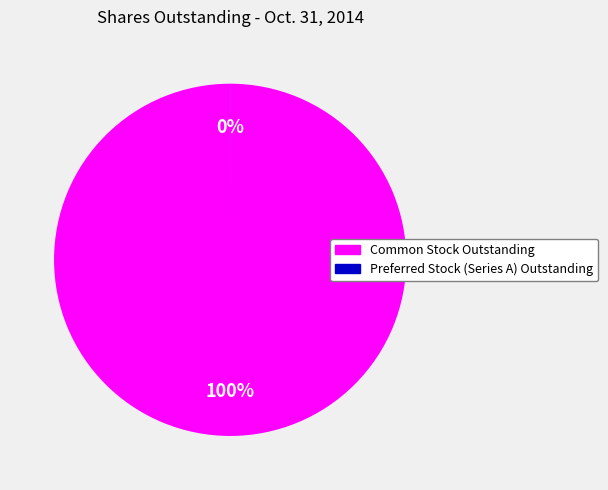

Is it true that Preferred Stock (Series A) Outstanding is 1% of the pie?

False